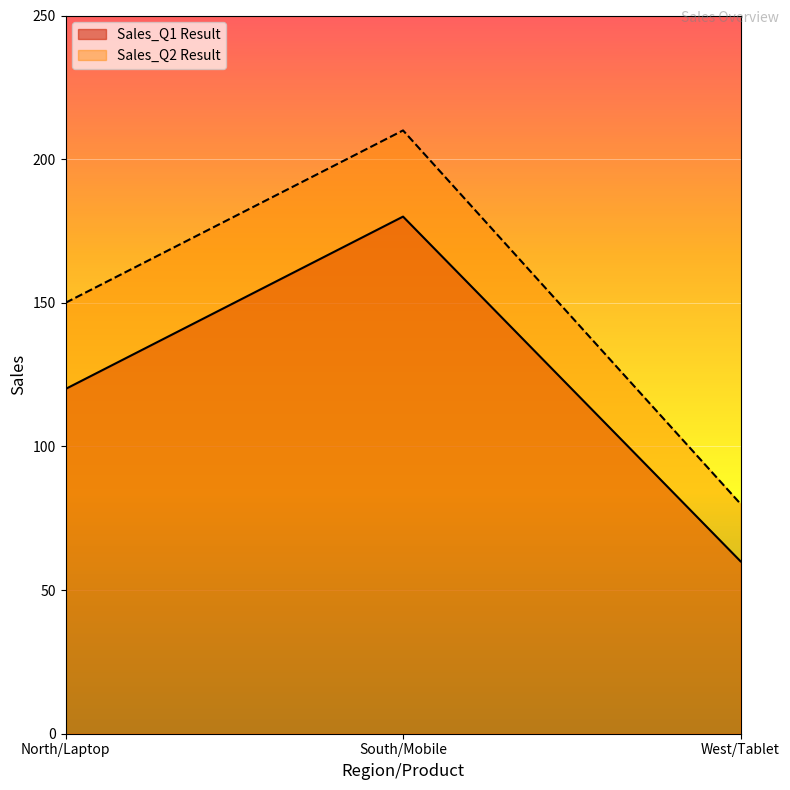

Does the chart display data point markers on the line(s)?

No